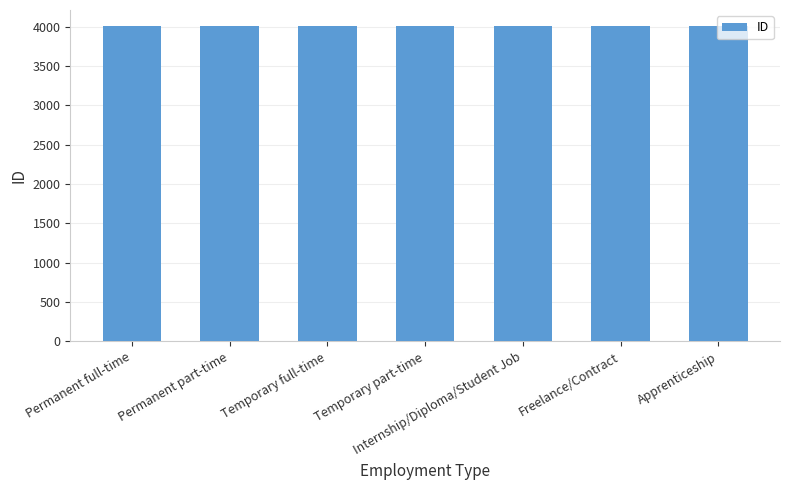

What is the greatest value displayed?

4012